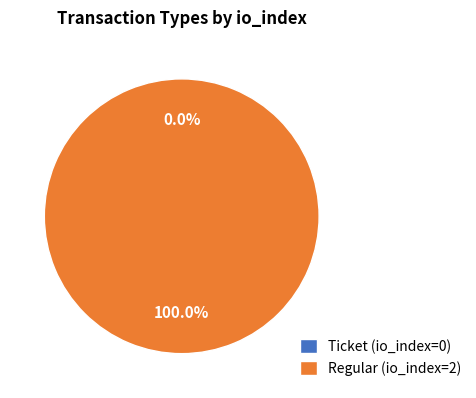

Which has a higher value, Ticket or Regular?

Regular